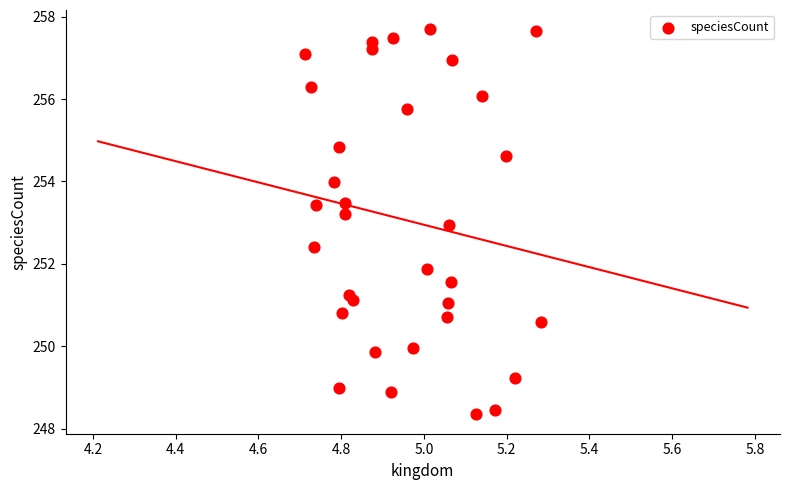

What is the range of Y values (max minus min)?

9.4